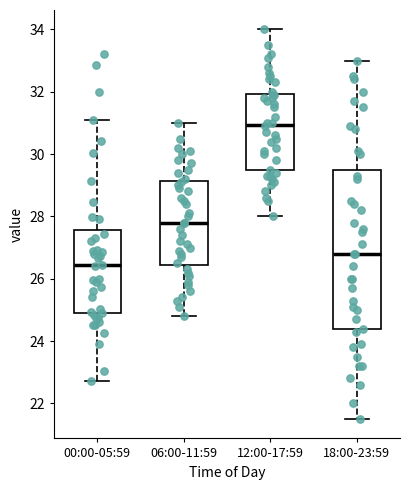

Which box's median line is the lowest?

00:00-05:59